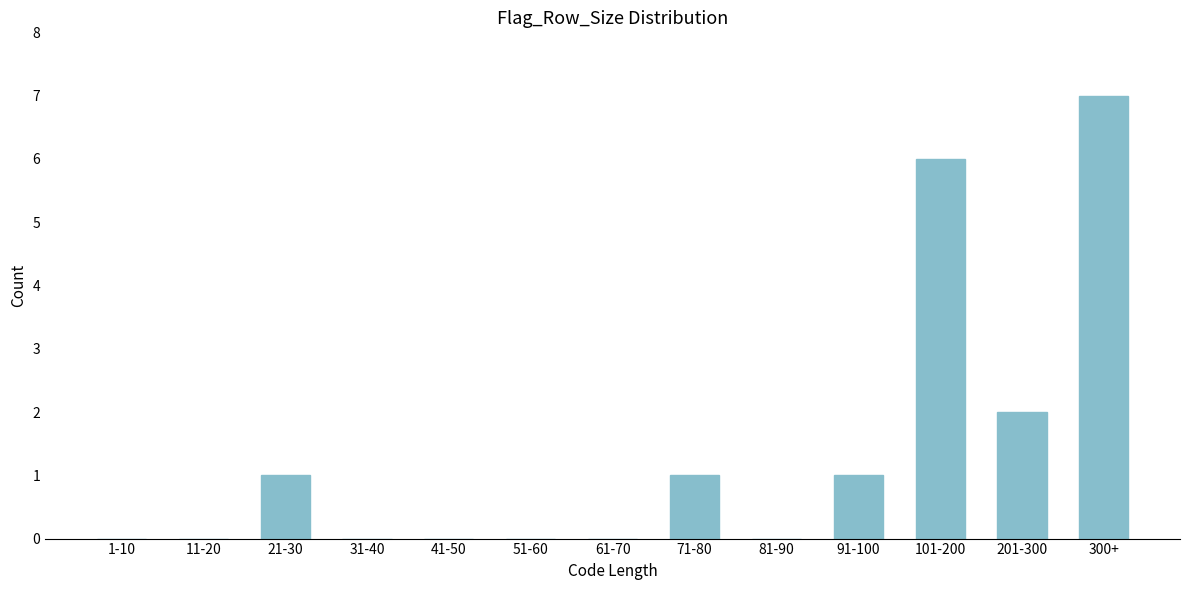

At which label is the value closest to 3?

201-300